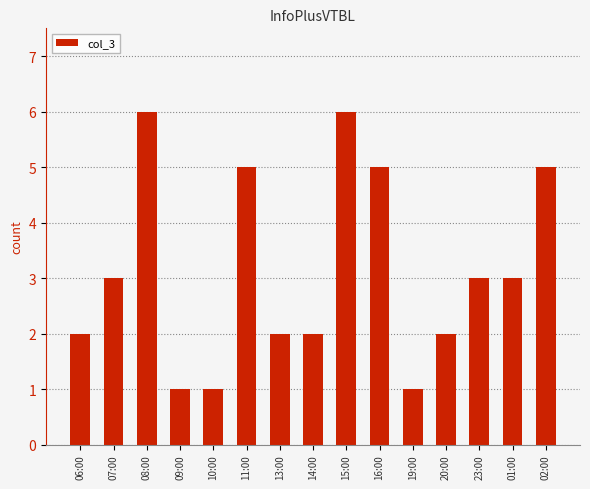

True or false: the data shows 6 at 08:00.

True